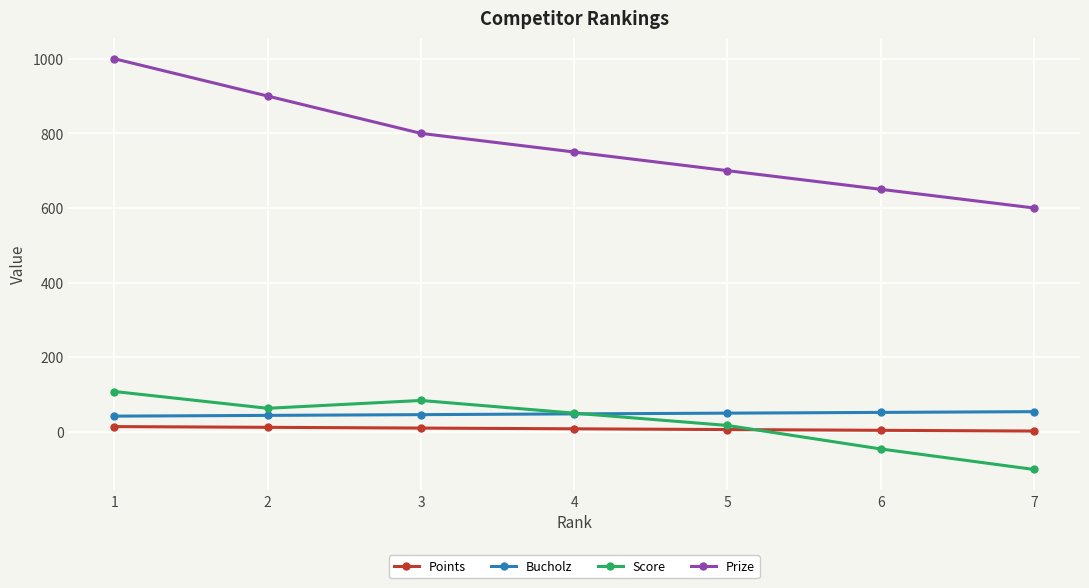

What is the average value of the Prize series?

771